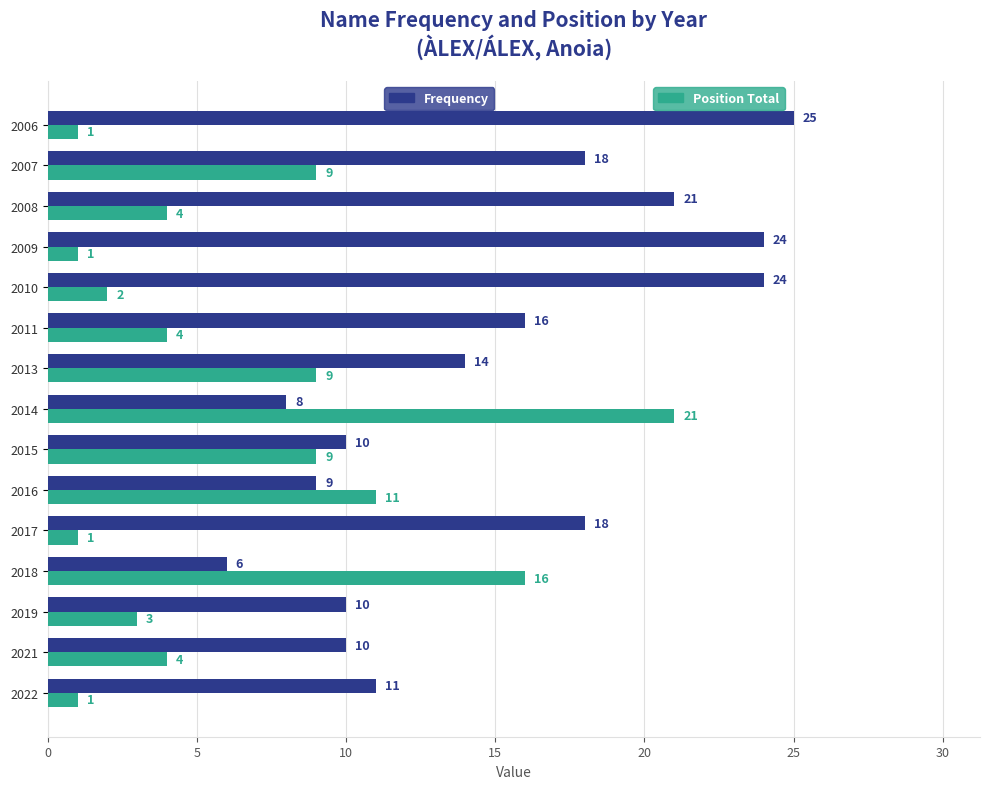

What is the total value across all series at 2009?

25